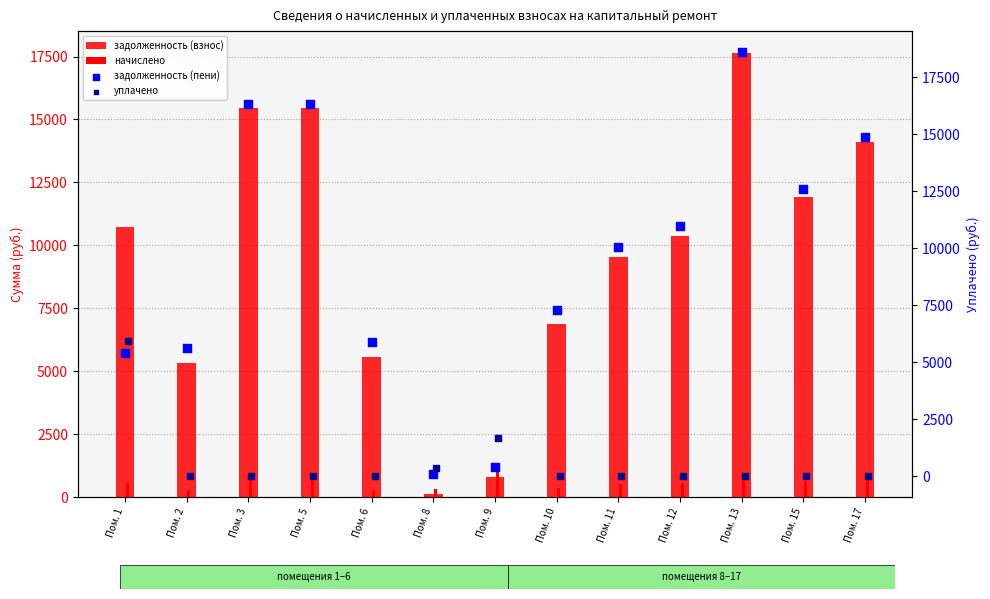

Is the value of начислено at Пом. 13 greater than the value of задолженность (взнос) at Пом. 15?

No